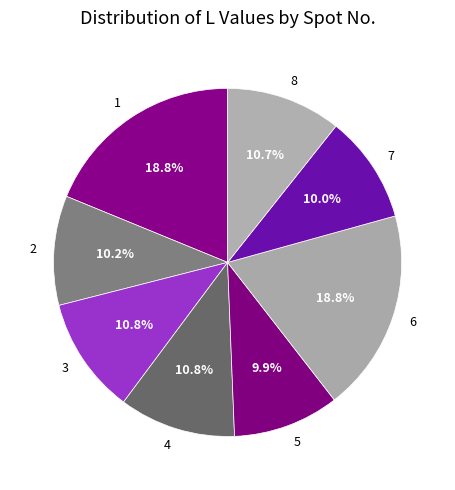

The 3 slice represents 2% of the pie. True or false?

False